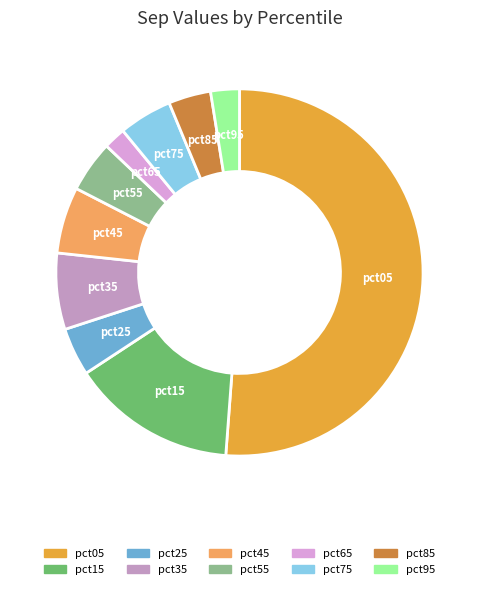

The pct35 slice represents 1% of the pie. True or false?

False